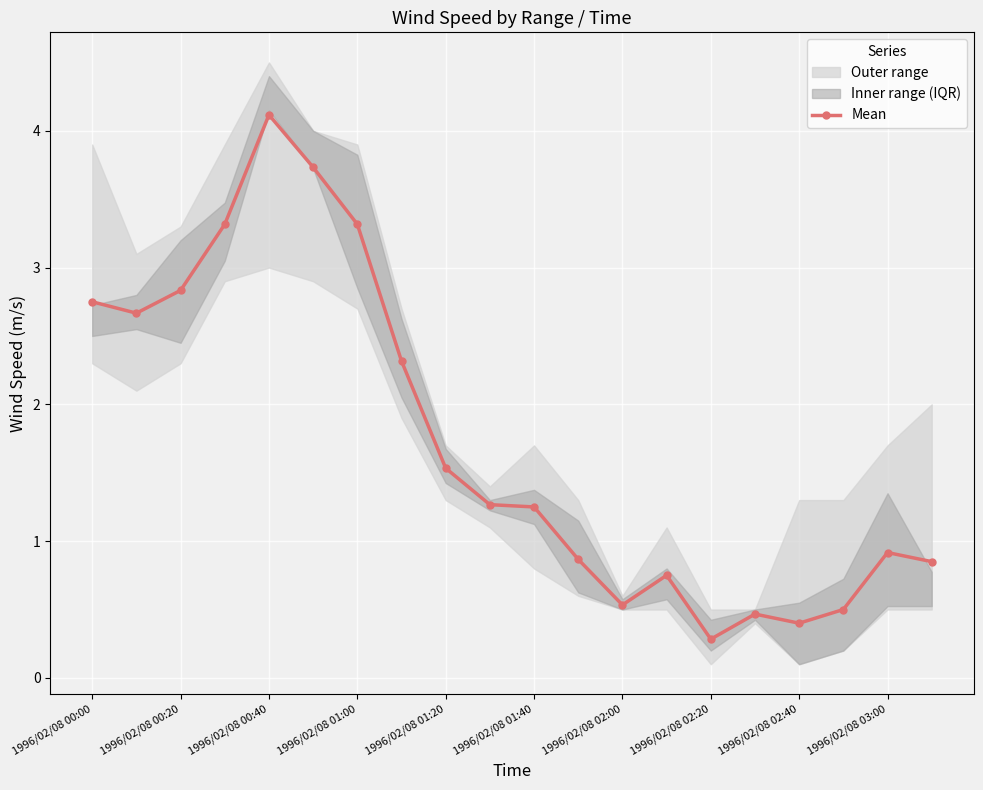

What is the smallest value displayed?

0.3